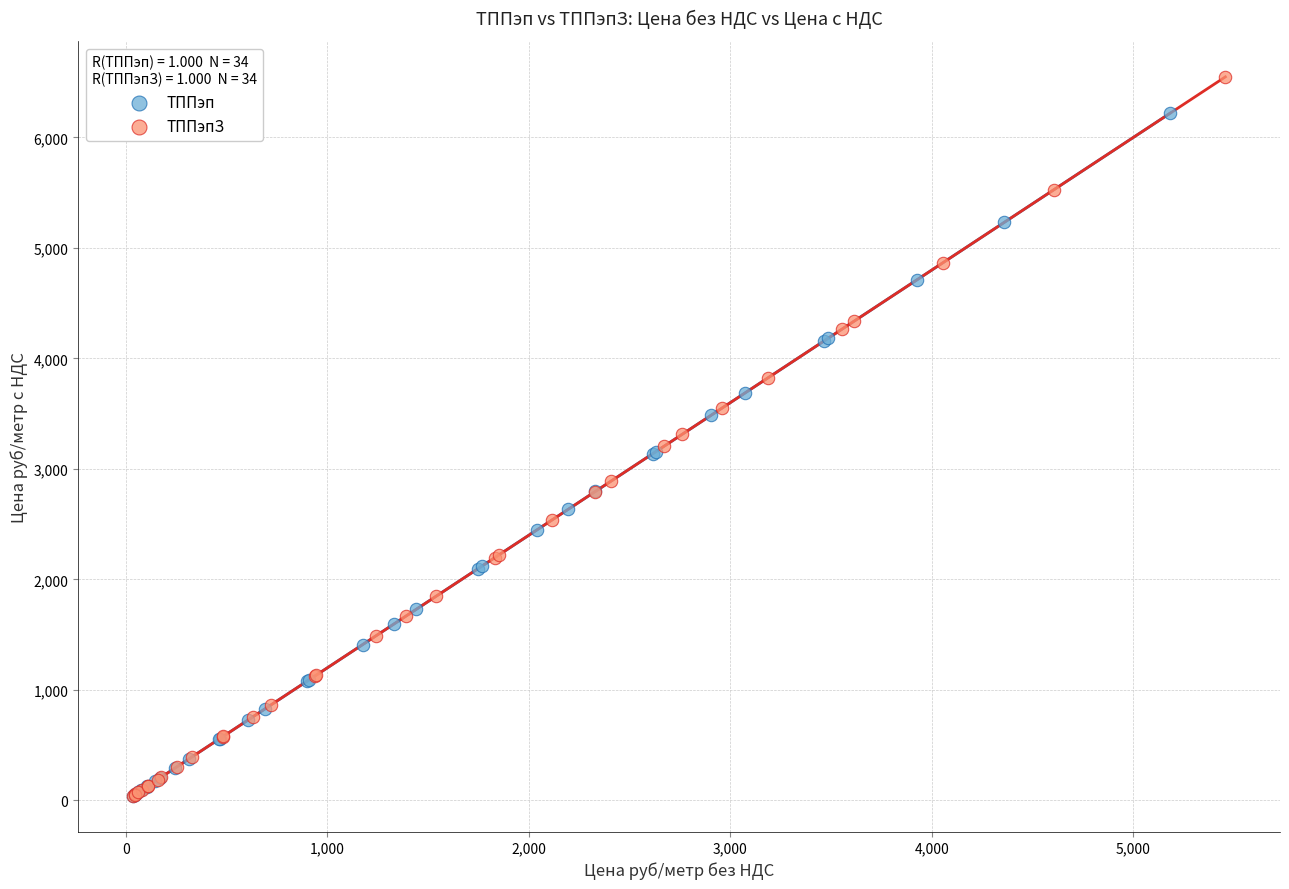

Which series contains the highest Y value?

ТППэпЗ